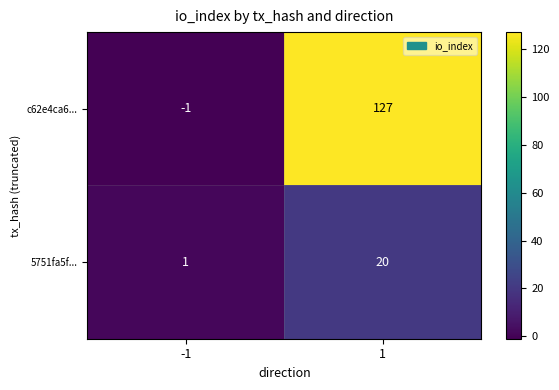

Is it true that c62e4ca6... equals -1 at -1?

True